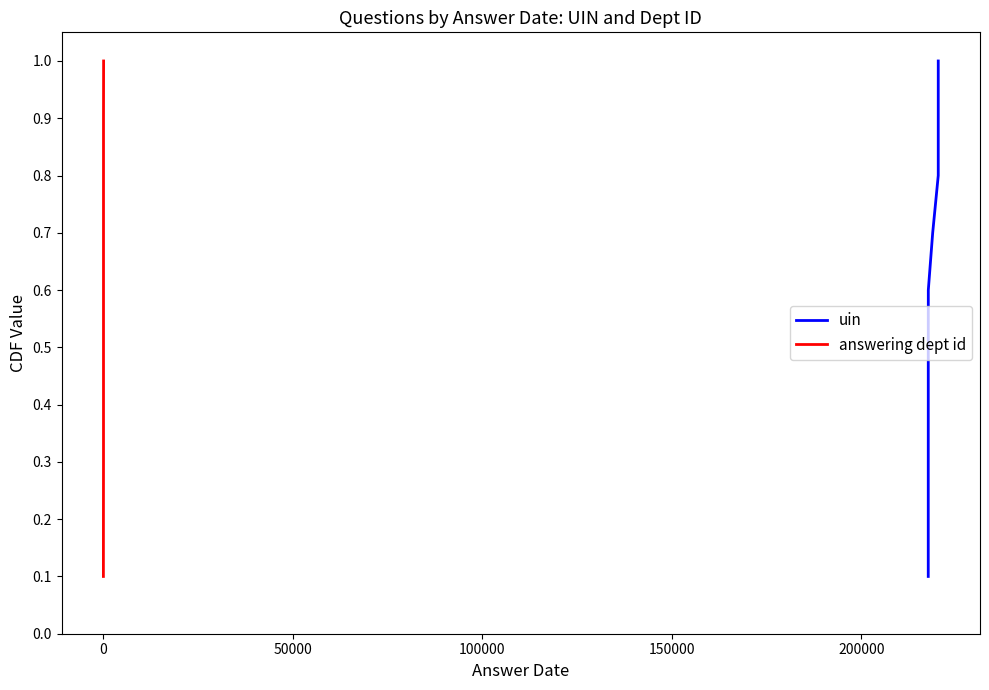

What is the highest value of the uin series?

1.0